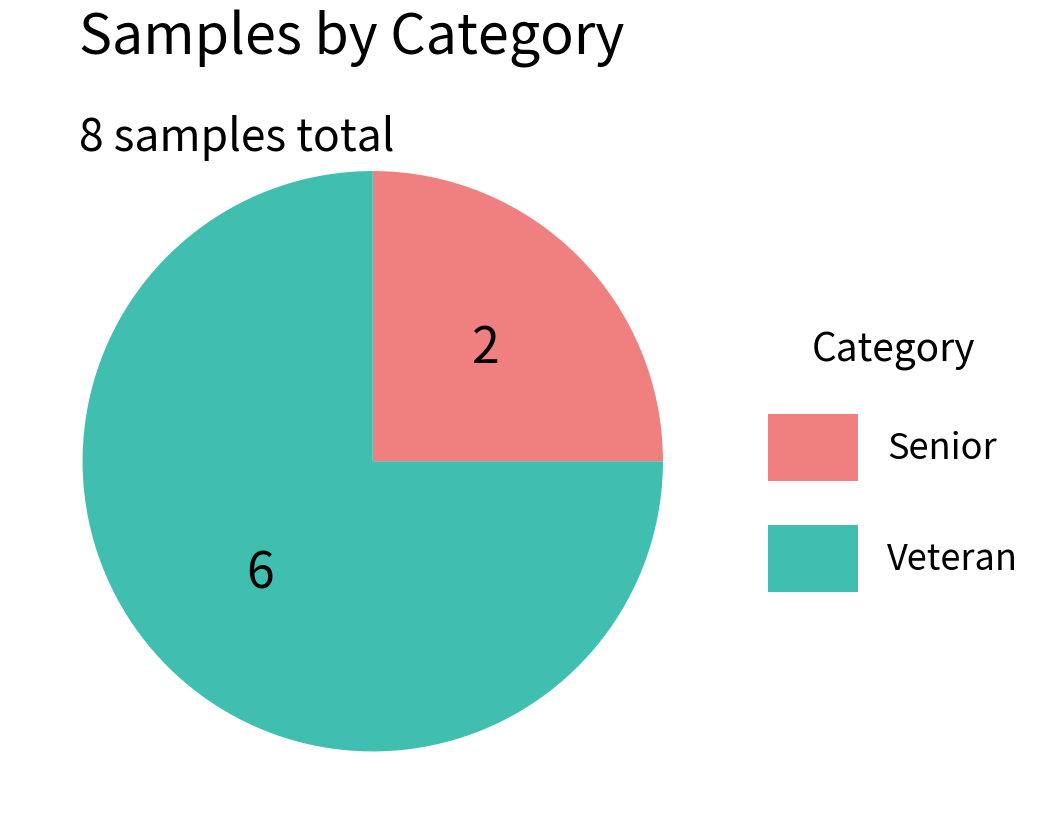

How many slices are in this pie chart?

2